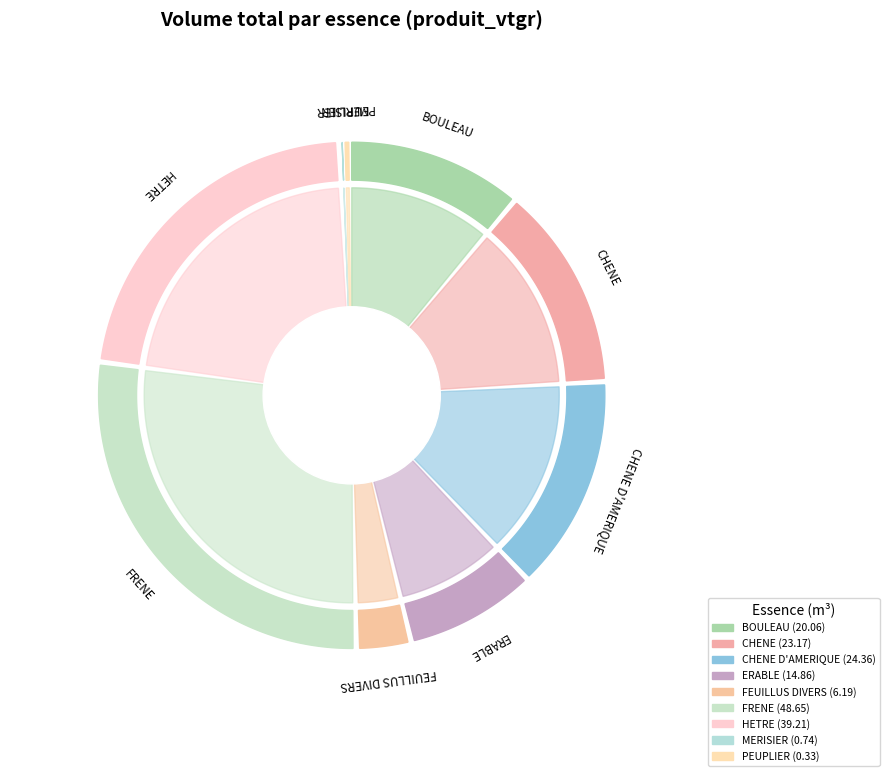

To the nearest percent, what is the difference between the largest and smallest slice percentages?

27%